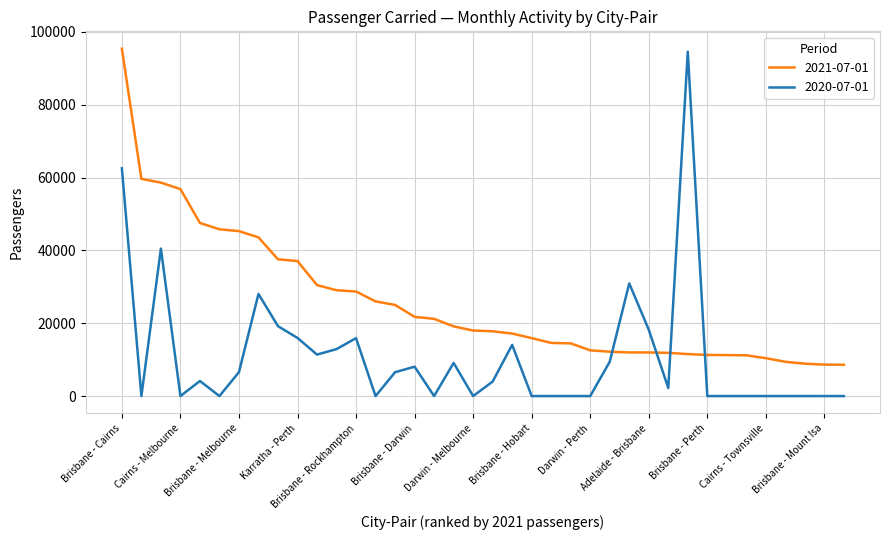

What is the maximum value shown in the chart?

95376